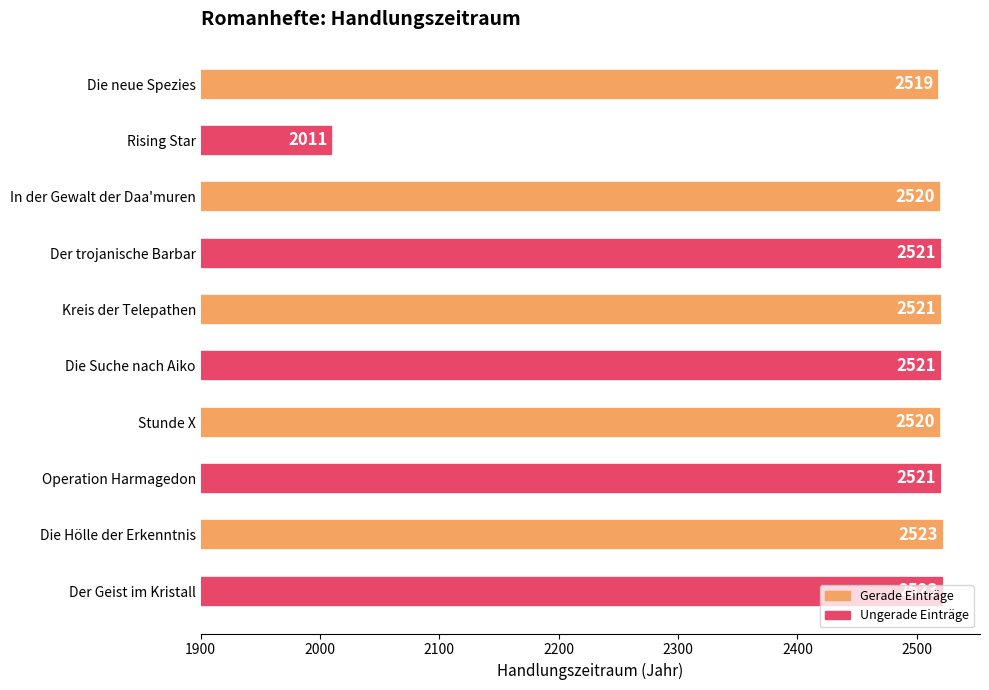

How many series are shown in this chart?

1